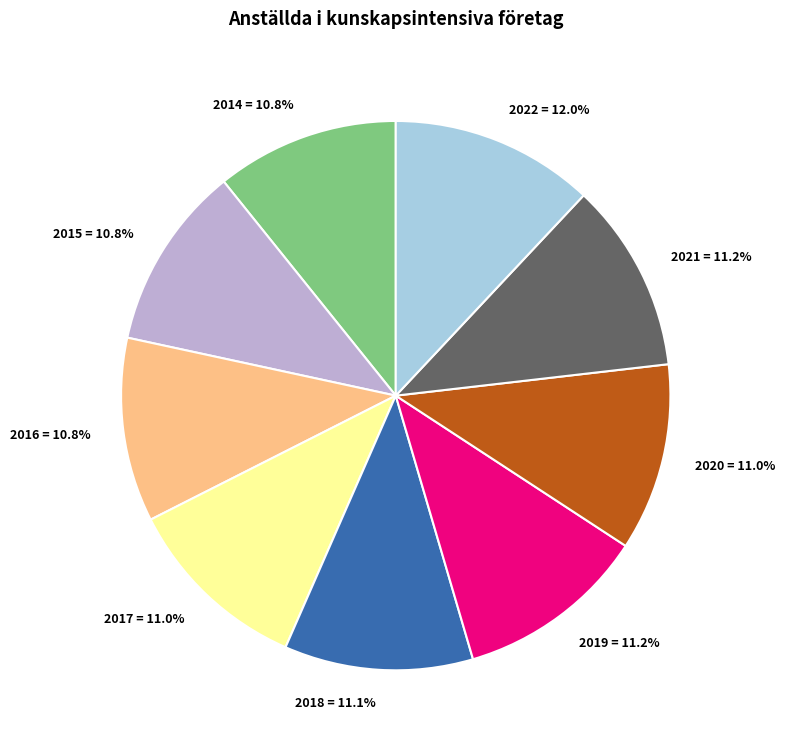

Is it true that 2014 is 5% of the pie?

False